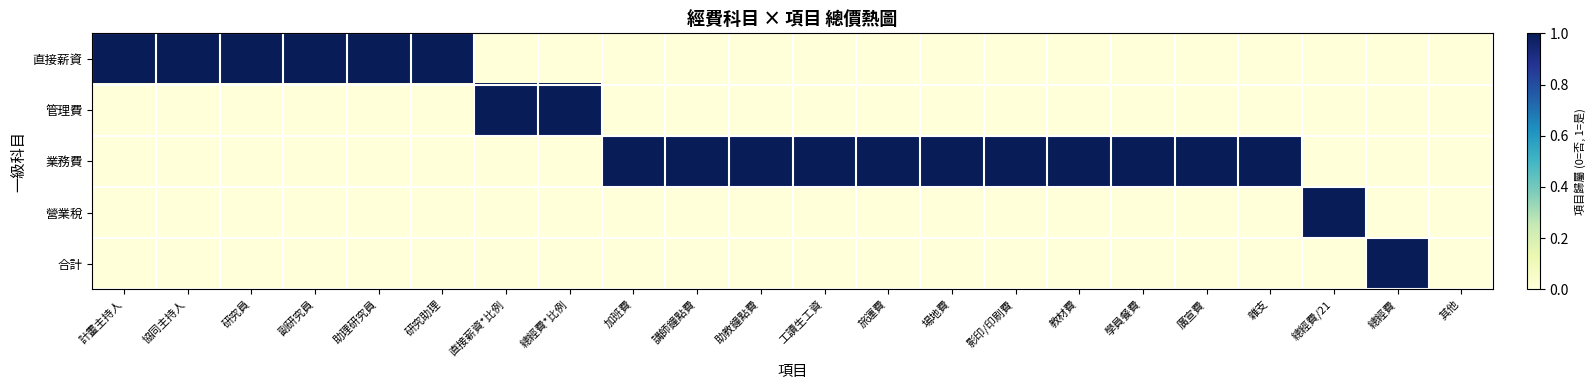

What is the maximum value shown in the chart?

1